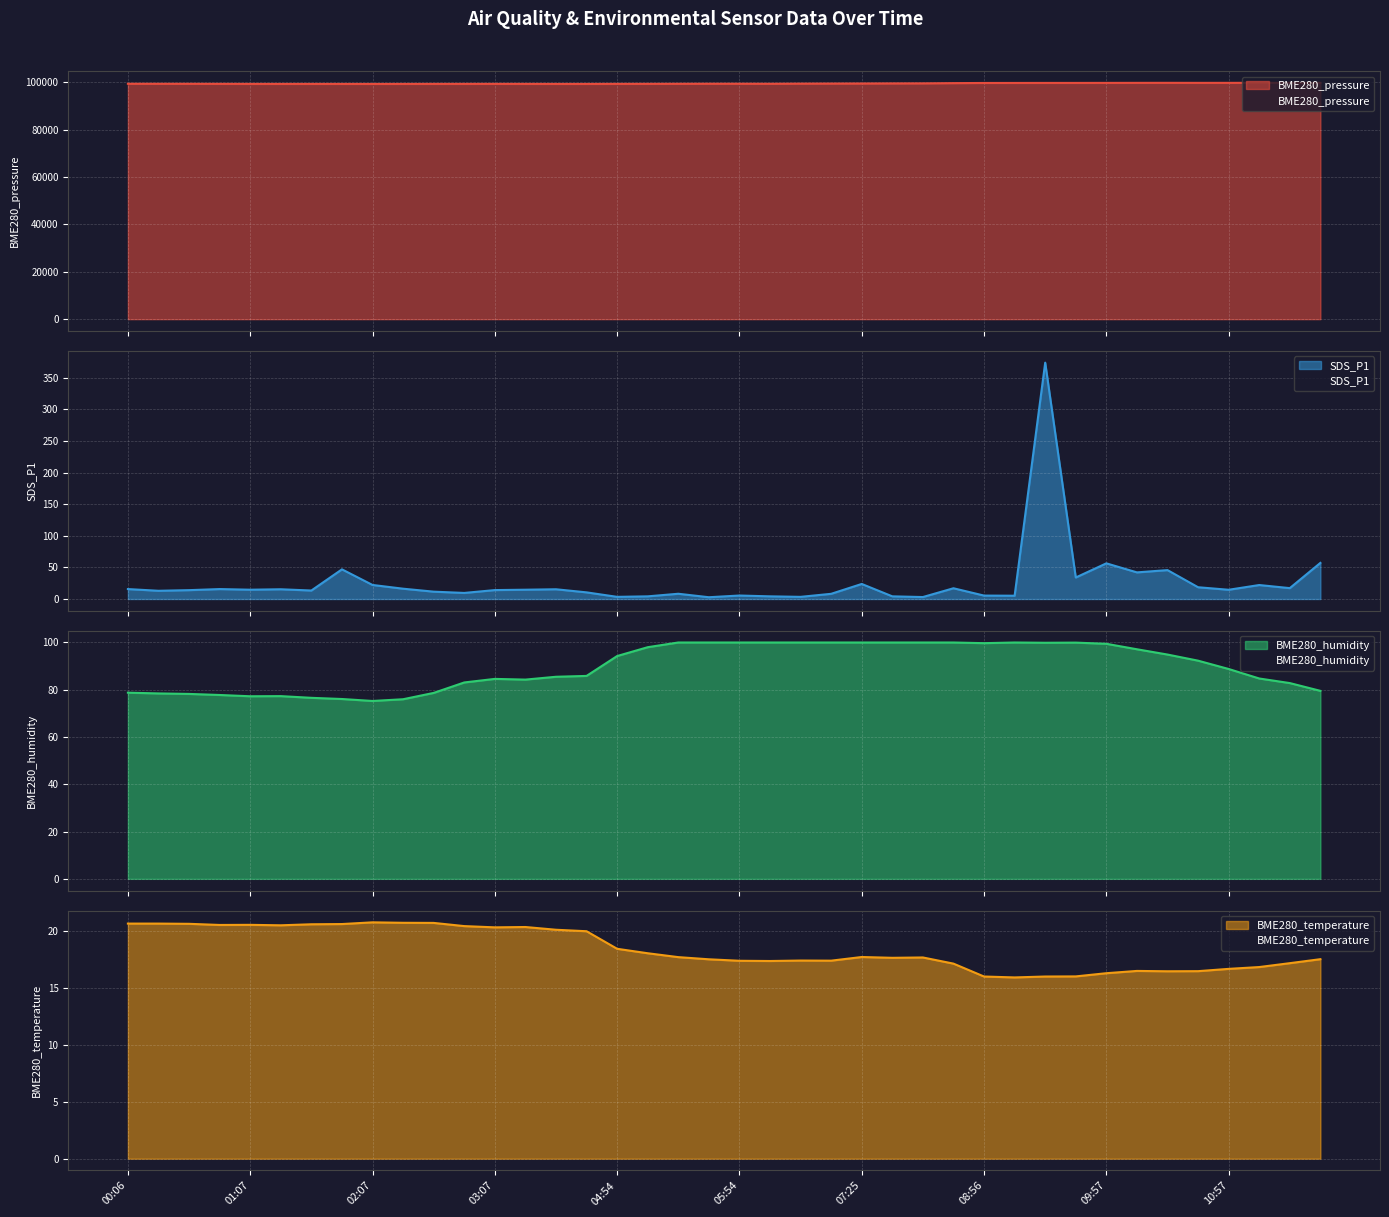

At which label does BME280_humidity reach its peak?

05:24